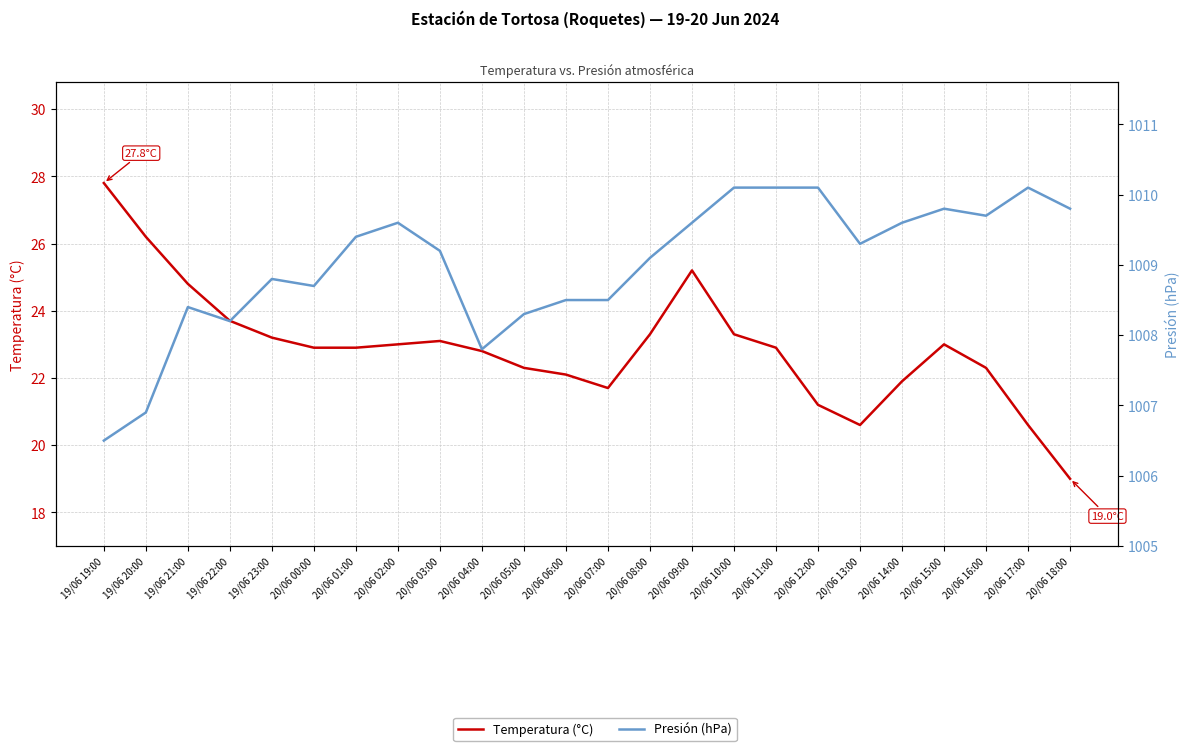

Rank the series by their average value, from lowest to highest.

Temperatura (°C), Presión (hPa)